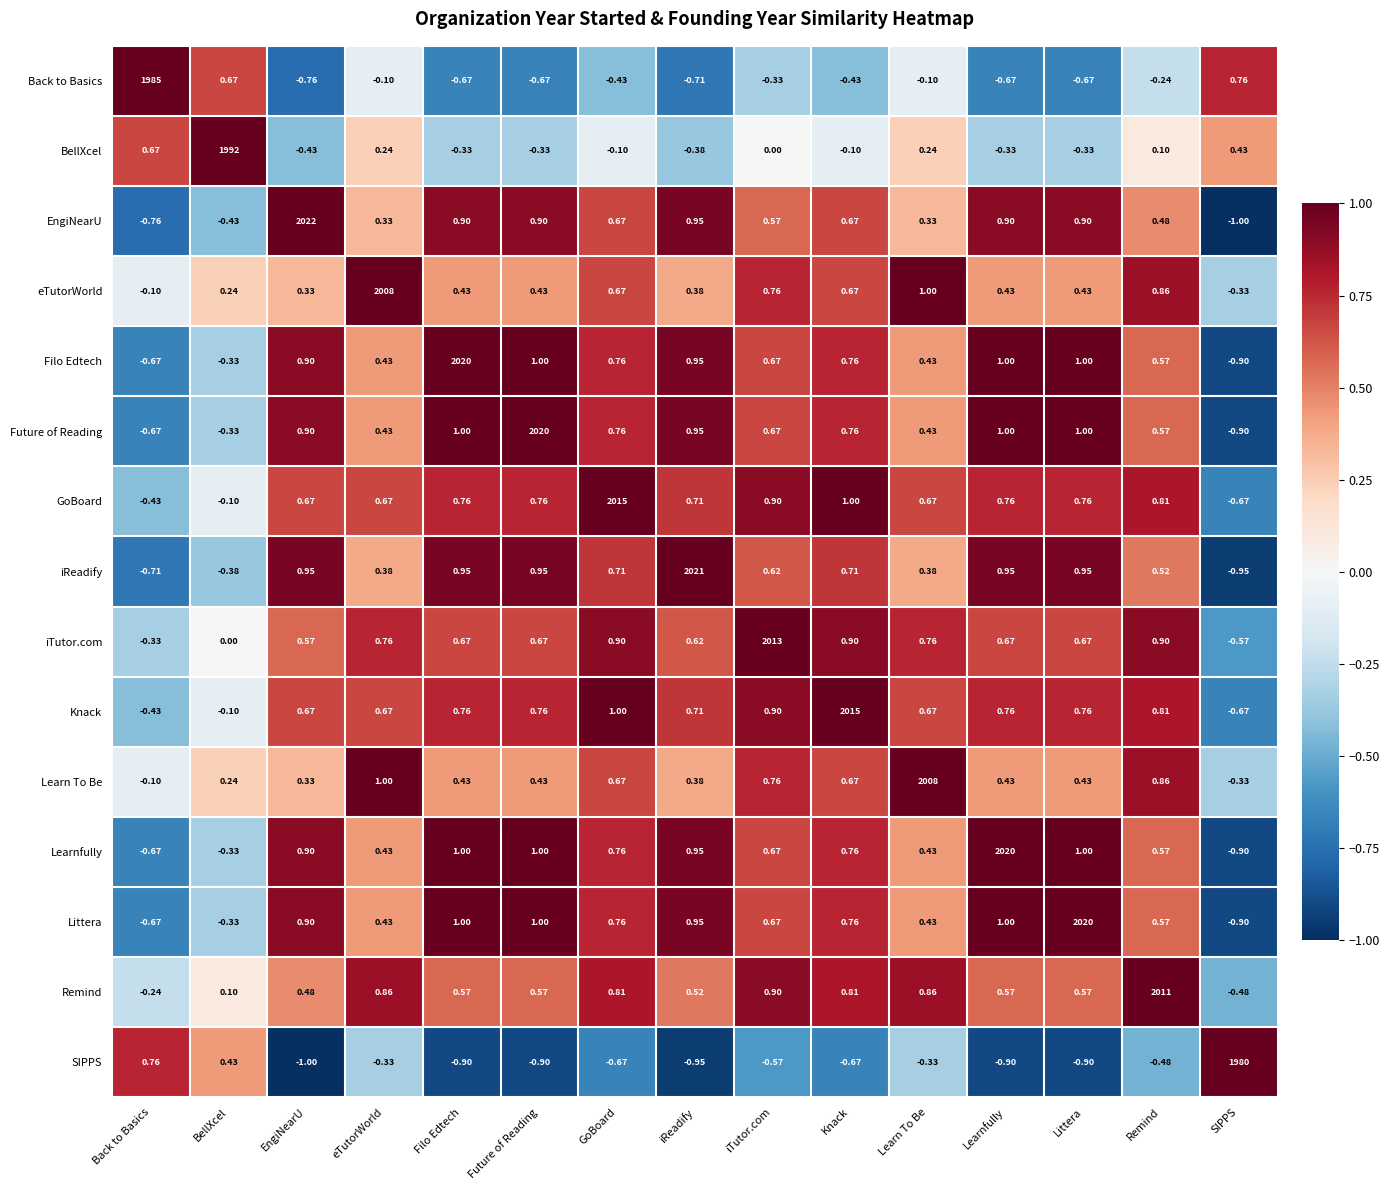

Which category has the lowest value in the Learn To Be series?

SIPPS